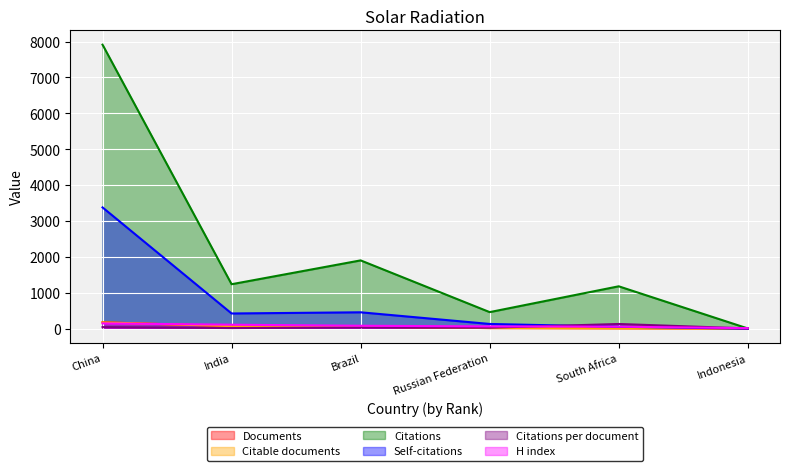

At which label does H index reach its peak?

China